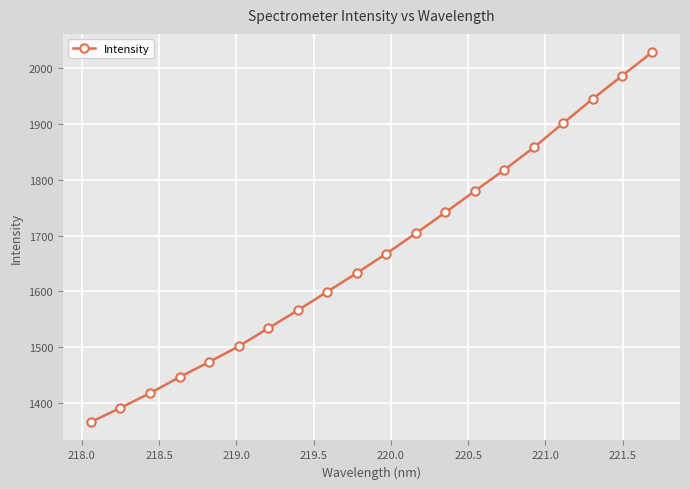

How many lines are shown in the chart?

1